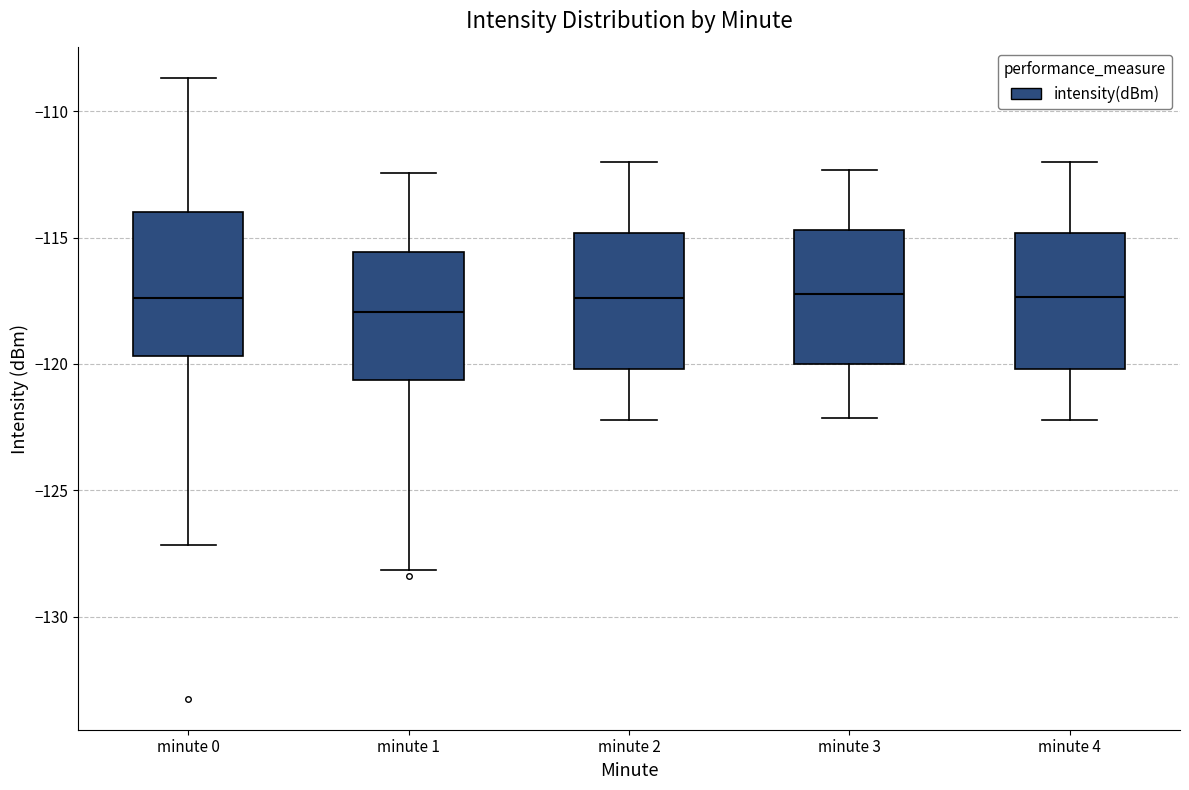

Reading left to right, transcribe this box plot: for each box, give where its median line is, the range the box spans, and where its two whiskers end, as read against the y-axis. The values are not printed on the chart, so give them approximately, as read against the axis.

minute 0: median -117.5, box -119.5 to -114.0, whiskers -127.0 to -108.5
minute 1: median -118.0, box -120.5 to -115.5, whiskers -128.0 to -112.5
minute 2: median -117.5, box -120.0 to -115.0, whiskers -122.0 to -112.0
minute 3: median -117.0, box -120.0 to -114.5, whiskers -122.0 to -112.5
minute 4: median -117.5, box -120.0 to -115.0, whiskers -122.0 to -112.0